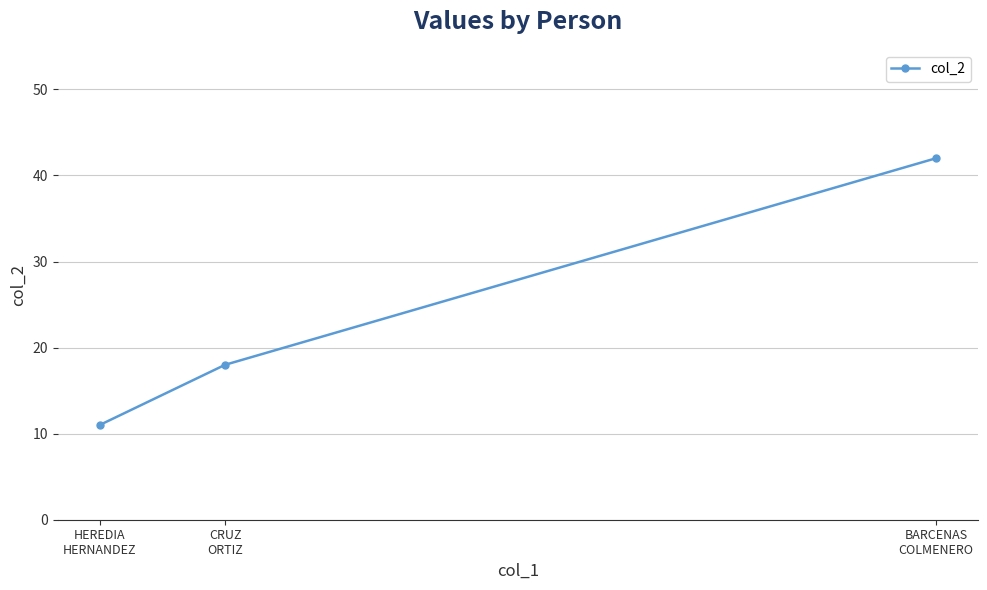

How many lines are shown in the chart?

1